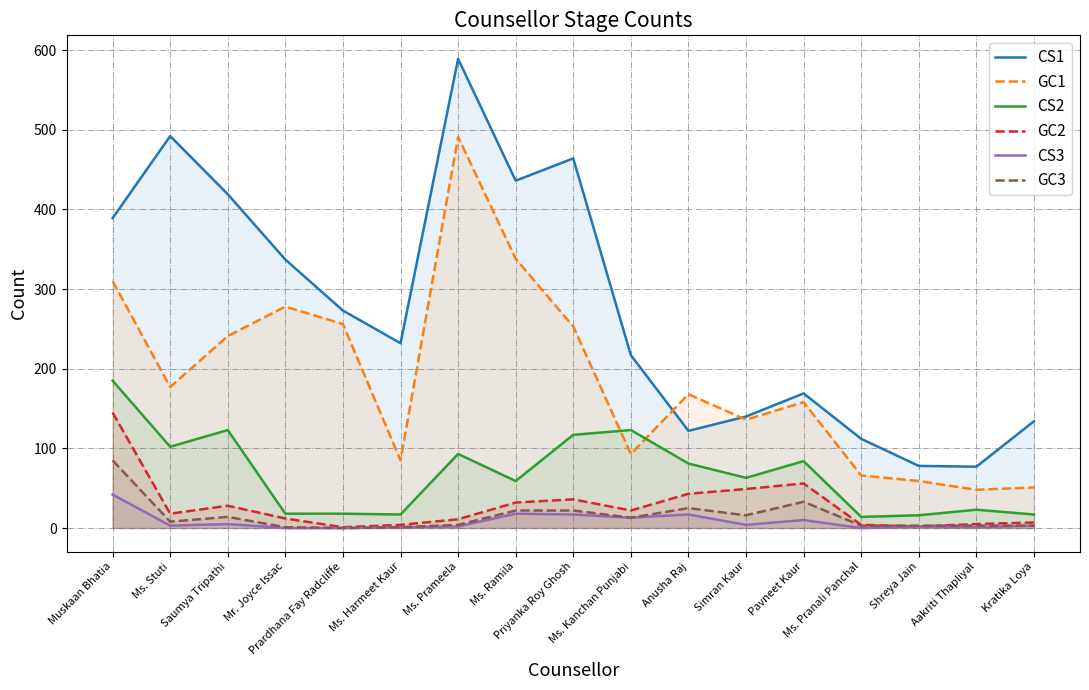

How many values in the CS2 series exceed 63?

8